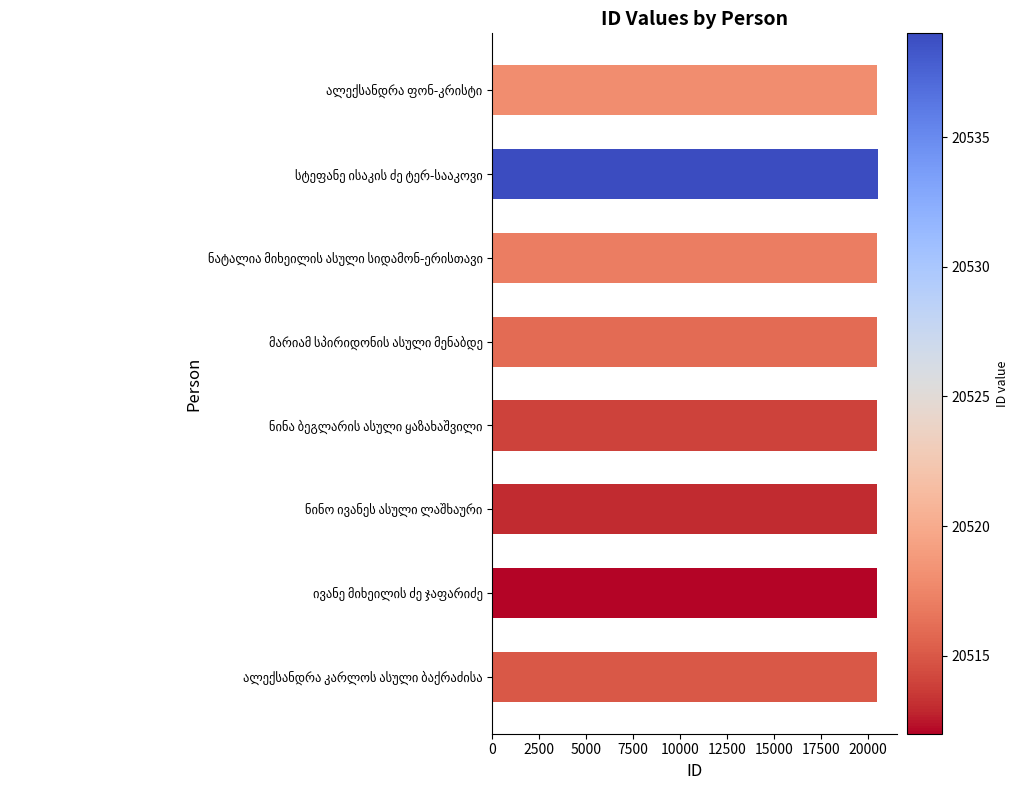

What is the sum of all values?

164144